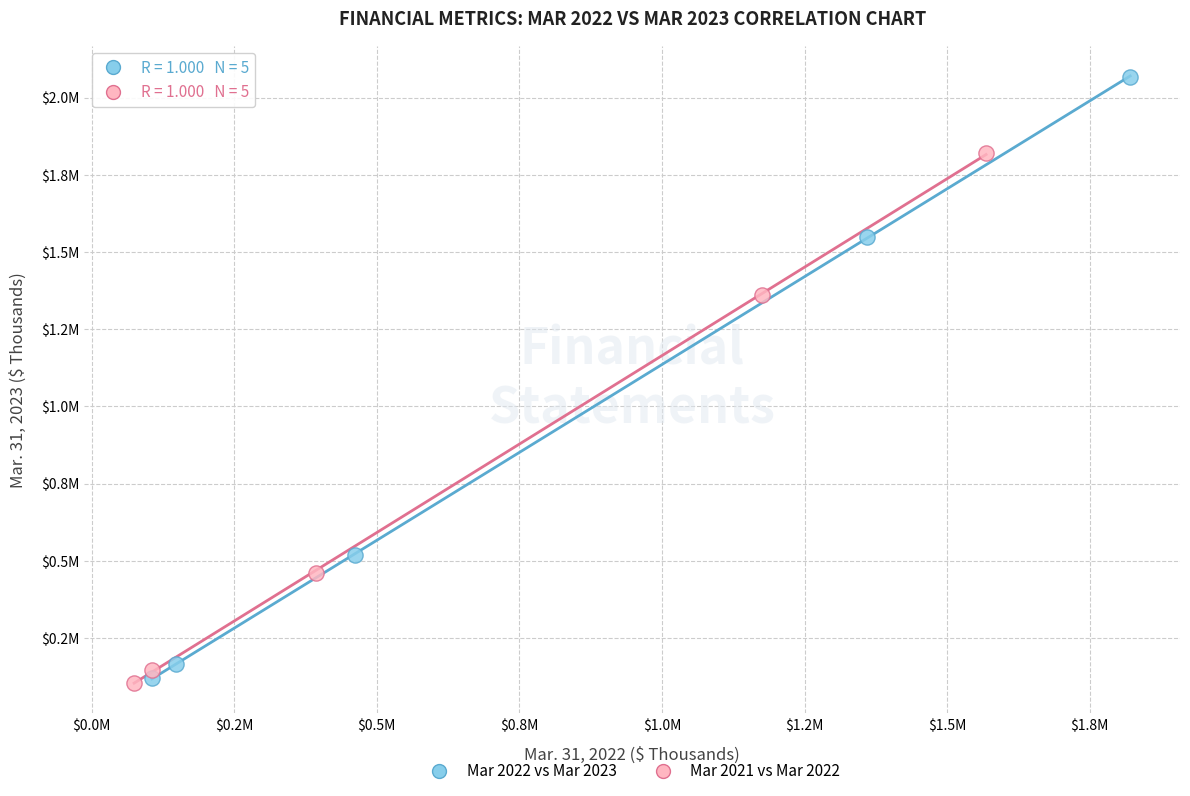

What are all the series names shown in the legend?

Mar 2022 vs Mar 2023, Mar 2021 vs Mar 2022